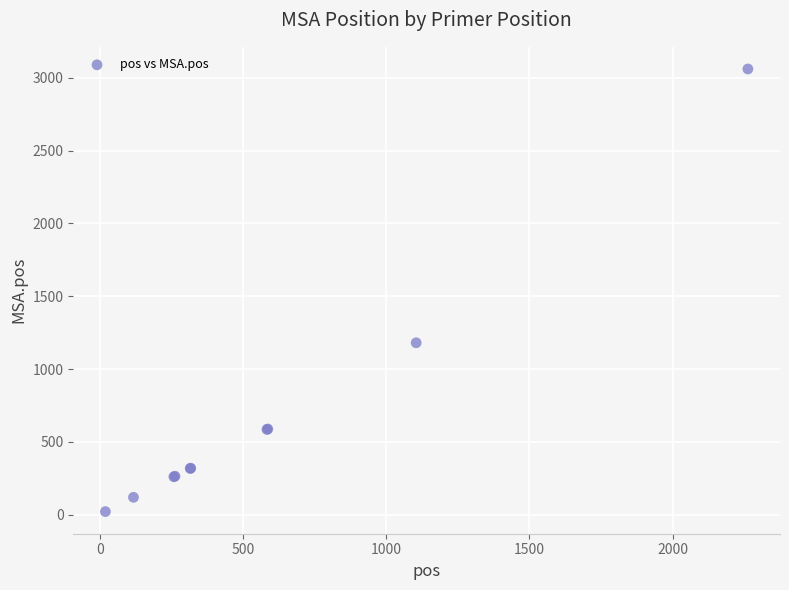

What Y value in the scatter plot is closest to 1540?

1180